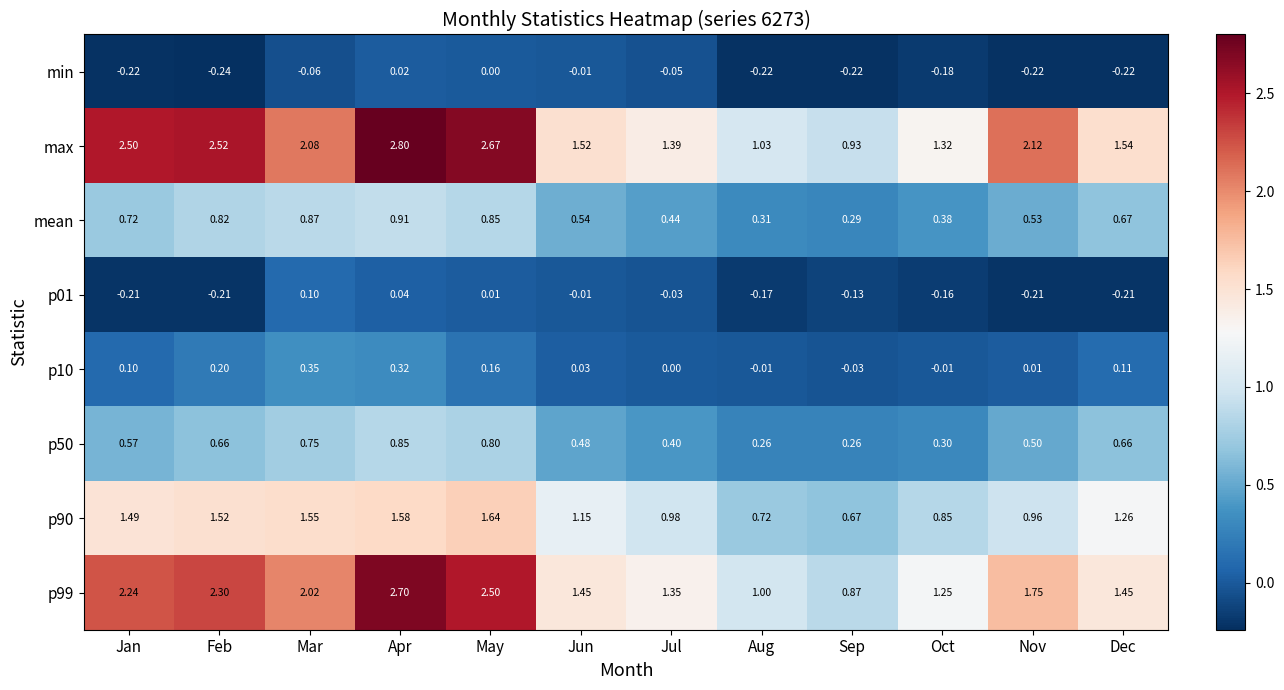

At which label does max reach its peak?

Apr